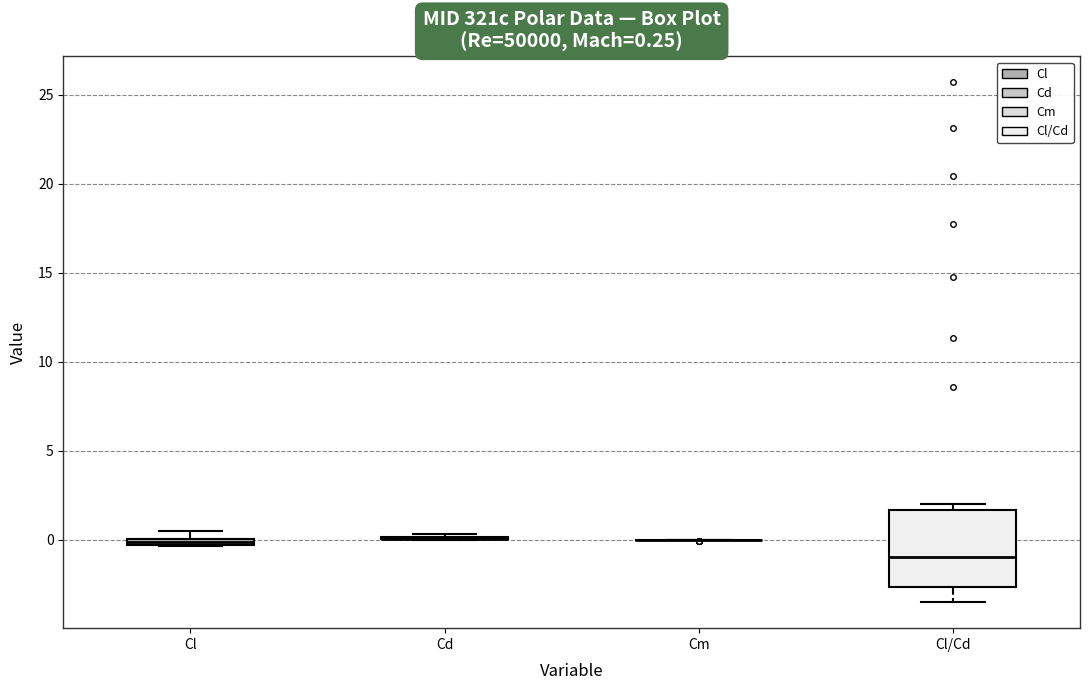

Which box is the tallest, from its lower edge to its upper edge?

Cl/Cd